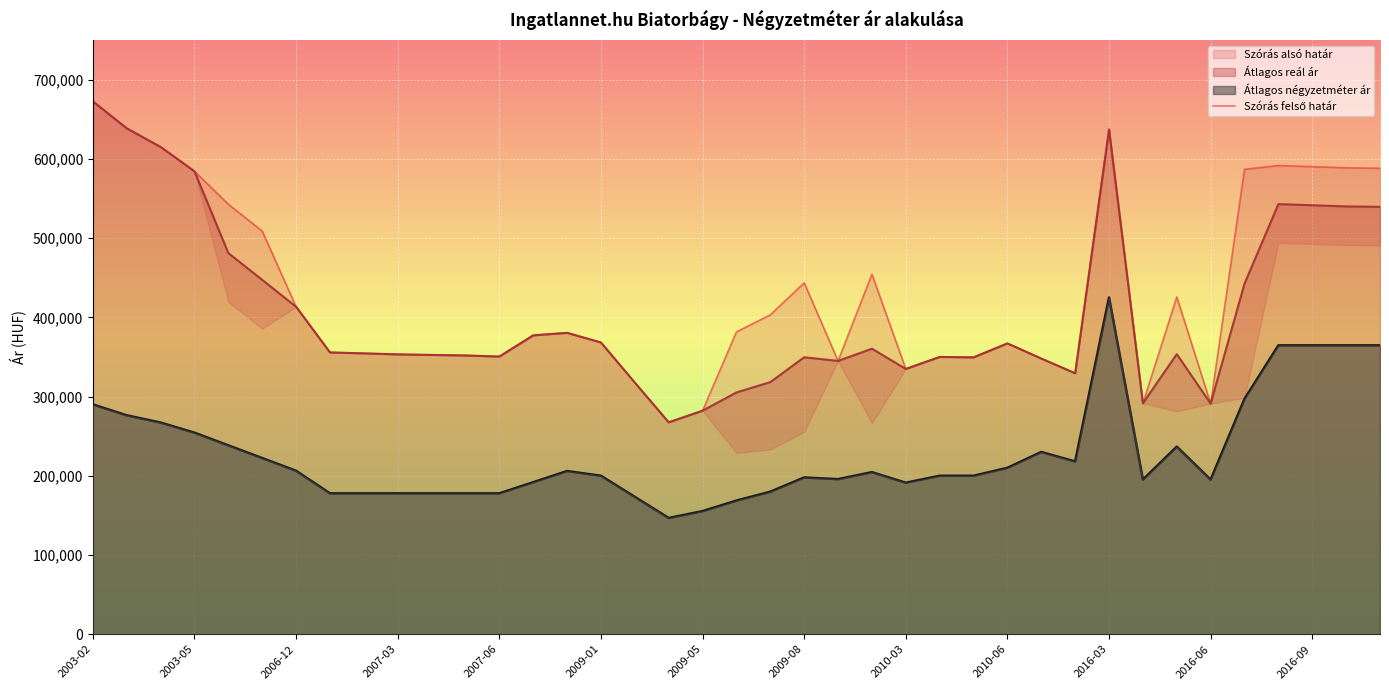

True or false: the data shows 454353 at 23.

True